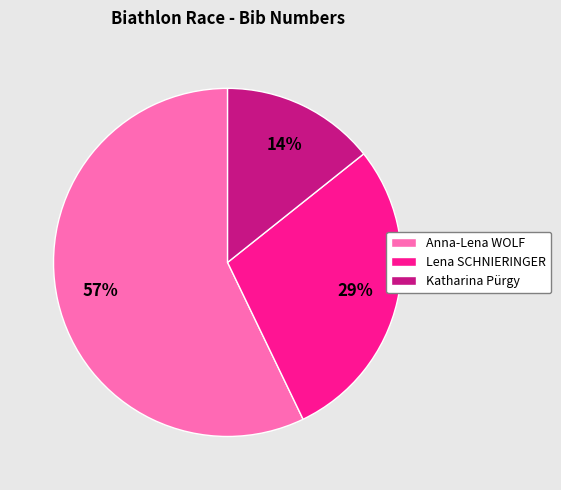

Which has a higher value, Katharina Pürgy or Anna-Lena WOLF?

Anna-Lena WOLF